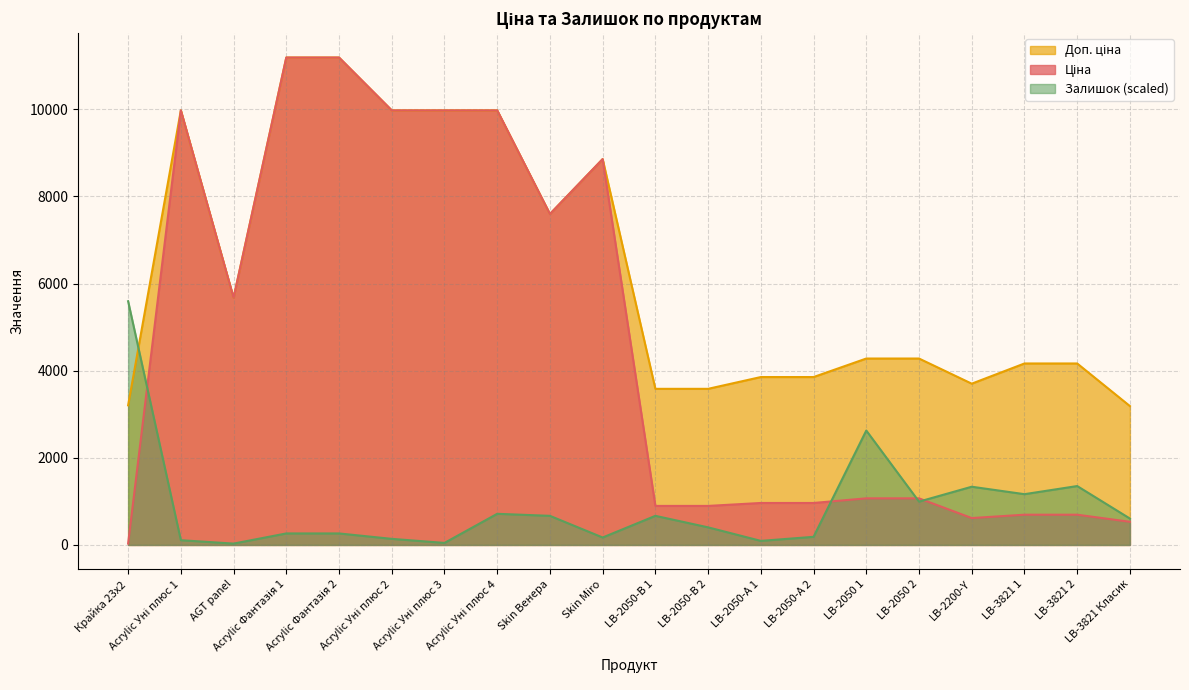

What is the total value across all series at Acrylic Уні плюс 1?

20058.8